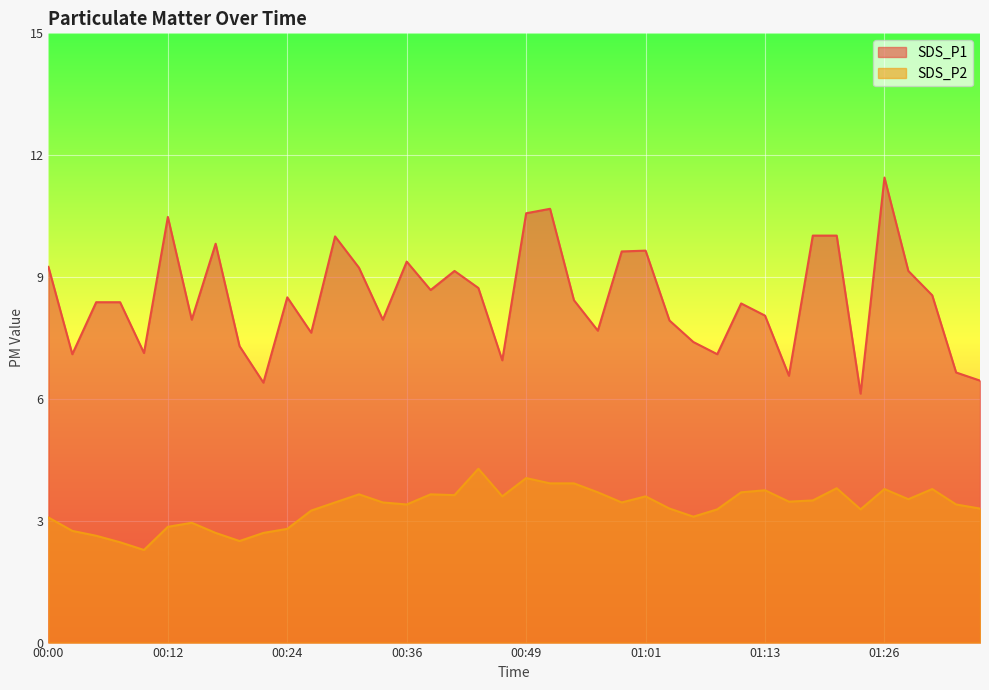

List the series in order of their peak value, lowest first.

SDS_P2, SDS_P1